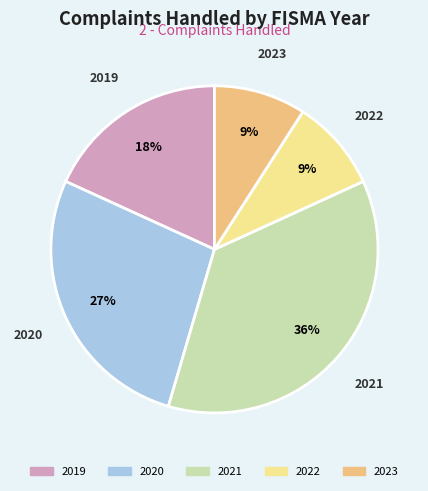

To the nearest percent, what is the average slice percentage?

20%